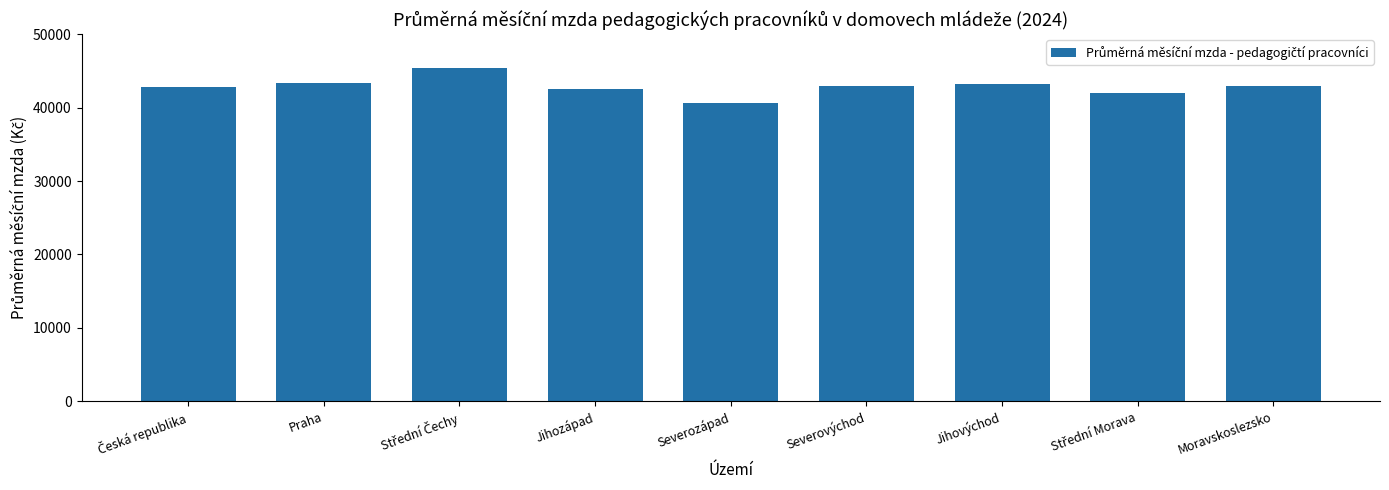

How many categories are shown in the chart?

9